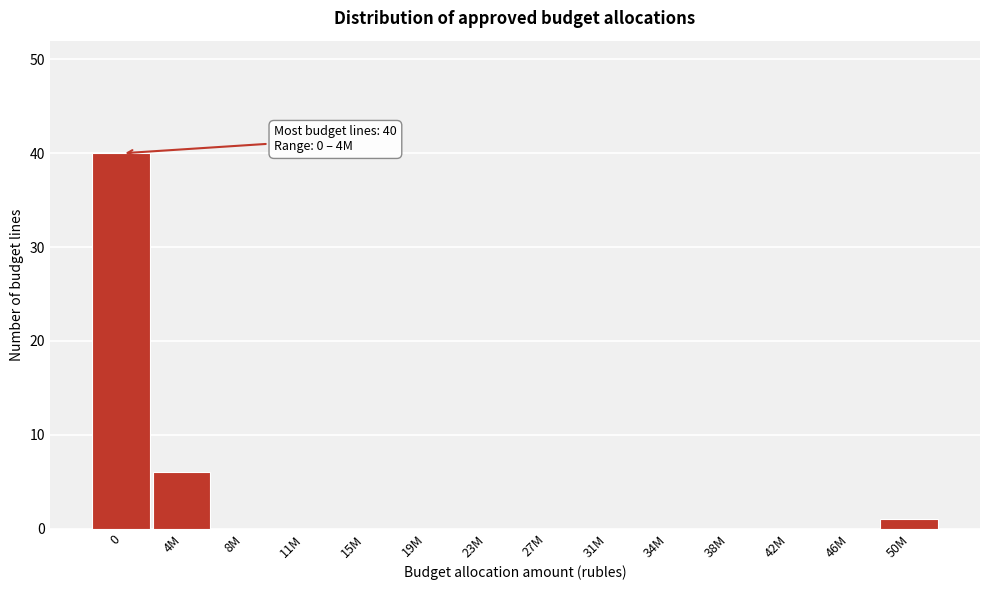

Reading left to right, transcribe all the data shown in this chart.

0=40	4M=6	8M=0	11M=0	15M=0	19M=0	23M=0	27M=0	31M=0	34M=0	38M=0	42M=0	46M=0	50M=1